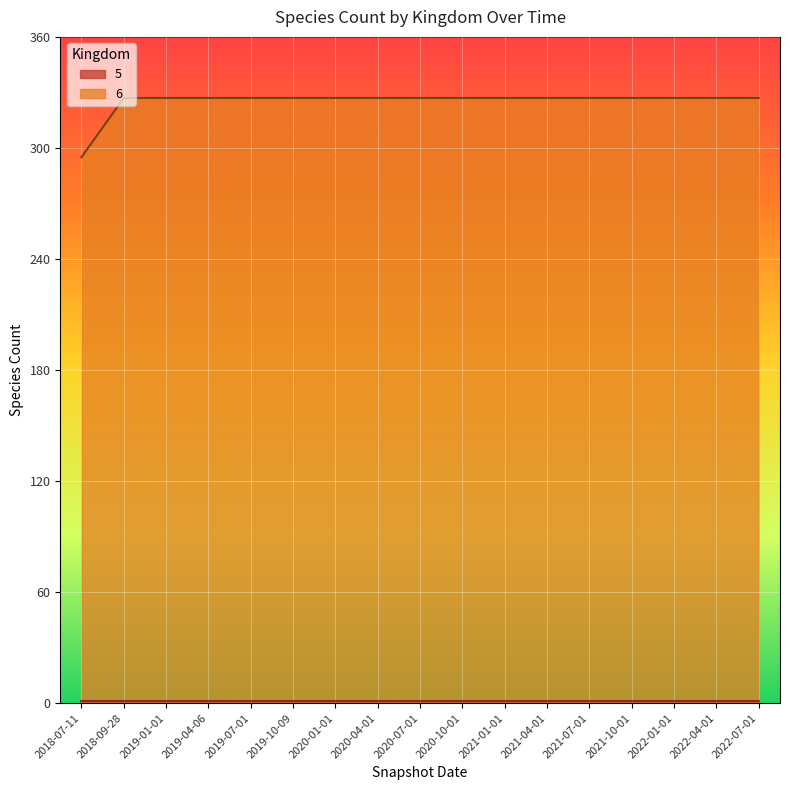

What is the ratio of the value at 2022-07-01 to the value at 2018-07-11?

1.1